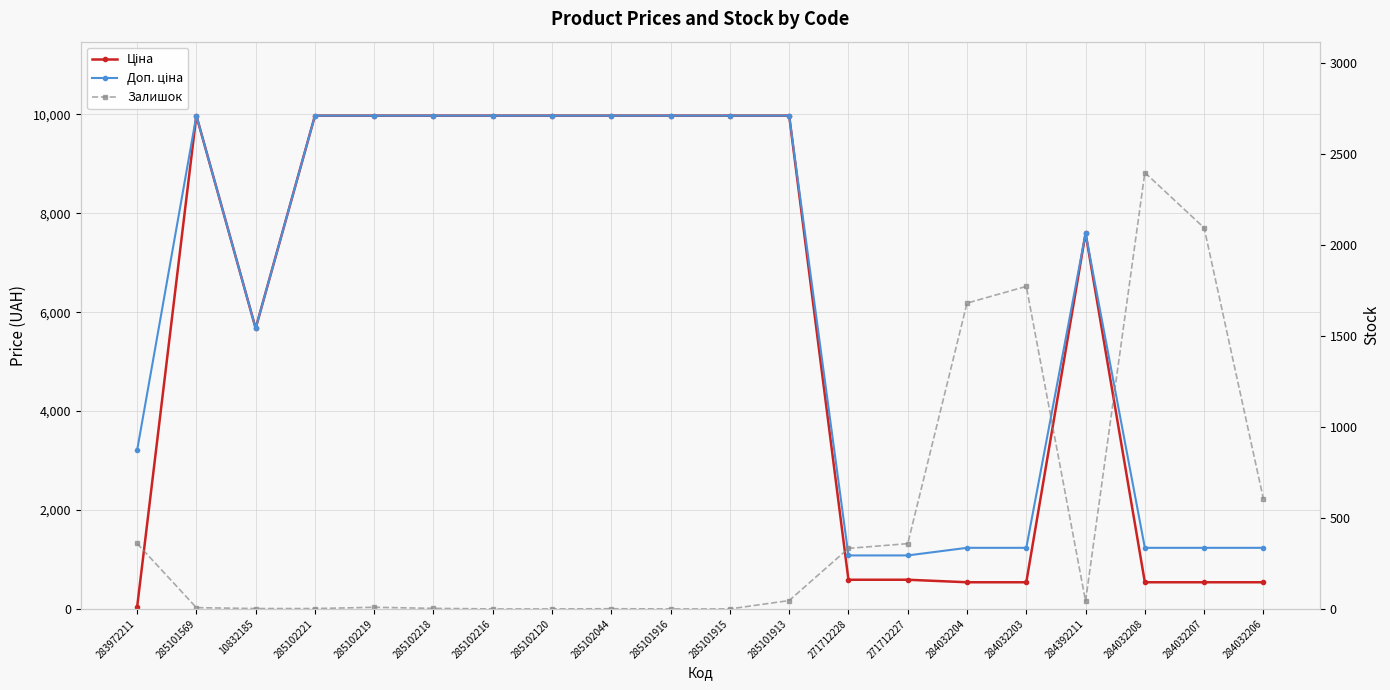

What is the label of the 10th point from the right?

285101915